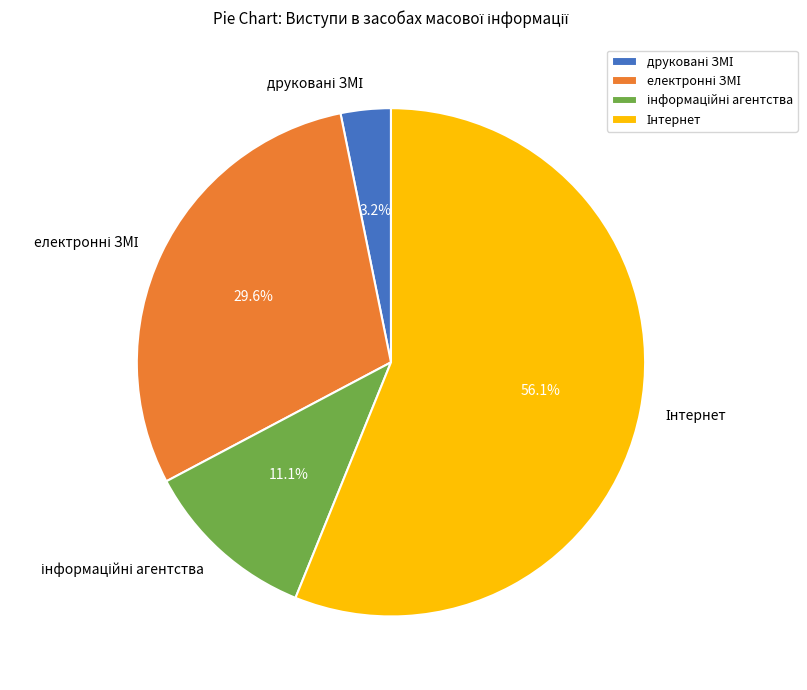

Is there any slice that represents more than half of the pie?

Yes